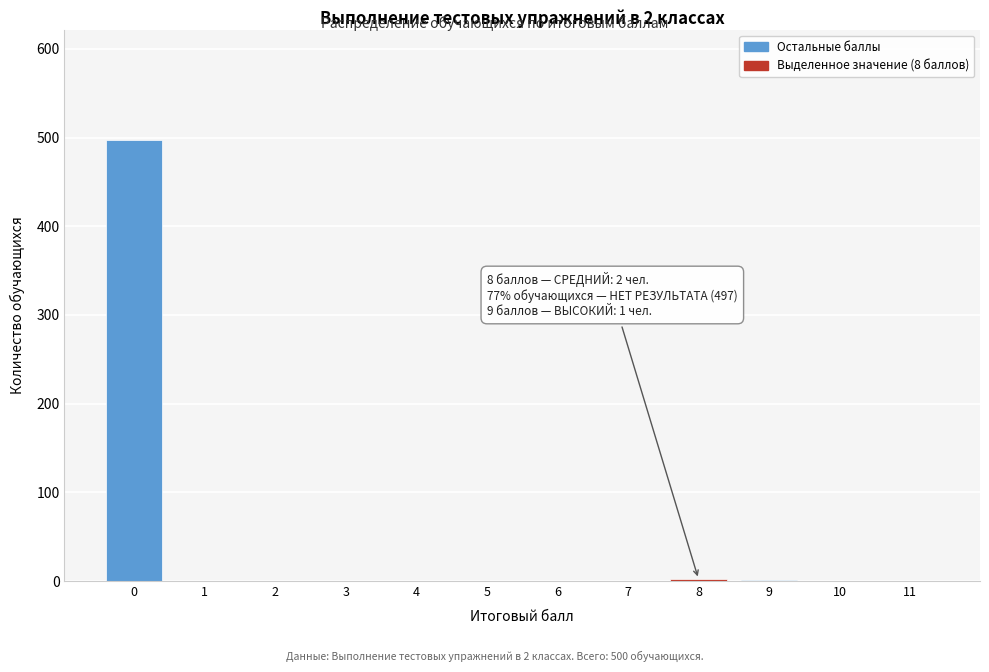

What is the sum of all values?

500